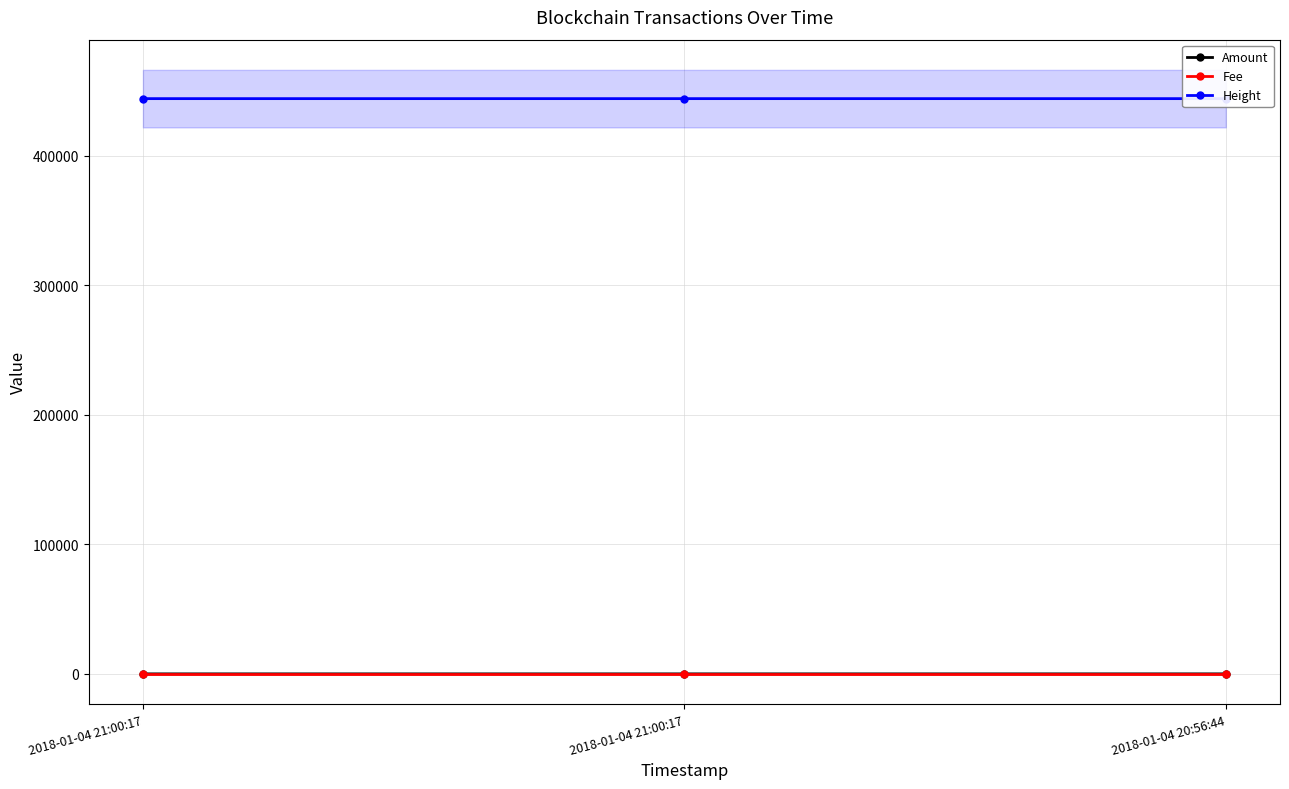

Rank the series at 2018-01-04 21:00:17 from highest to lowest value.

Height, Fee, Amount